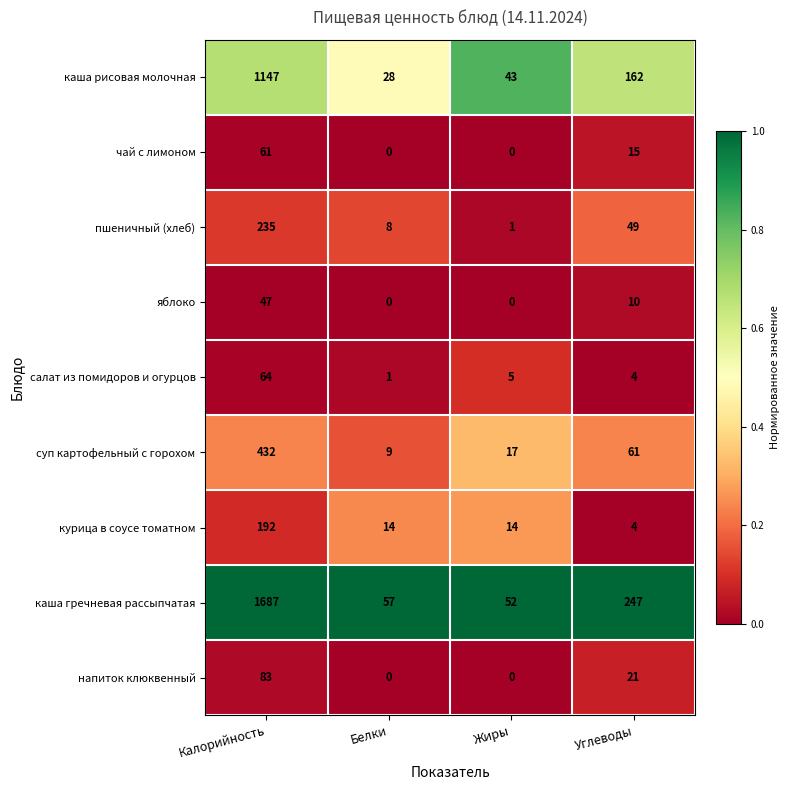

How many series are shown in this chart?

9